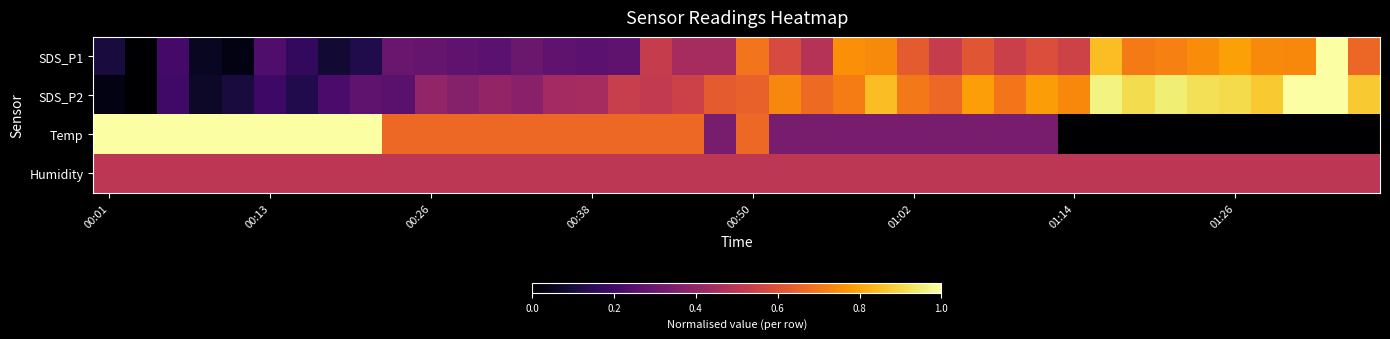

Rank the series by their maximum value, from highest to lowest.

SDS_P1, SDS_P2, Temp, Humidity